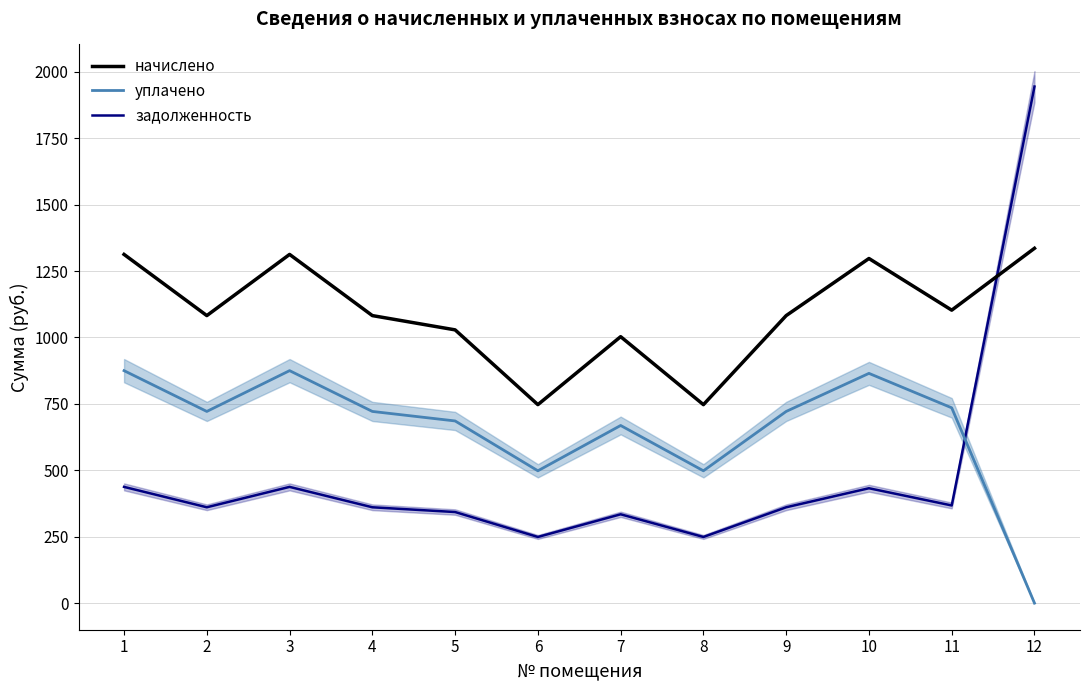

True or false: начислено and уплачено cross at least once.

False